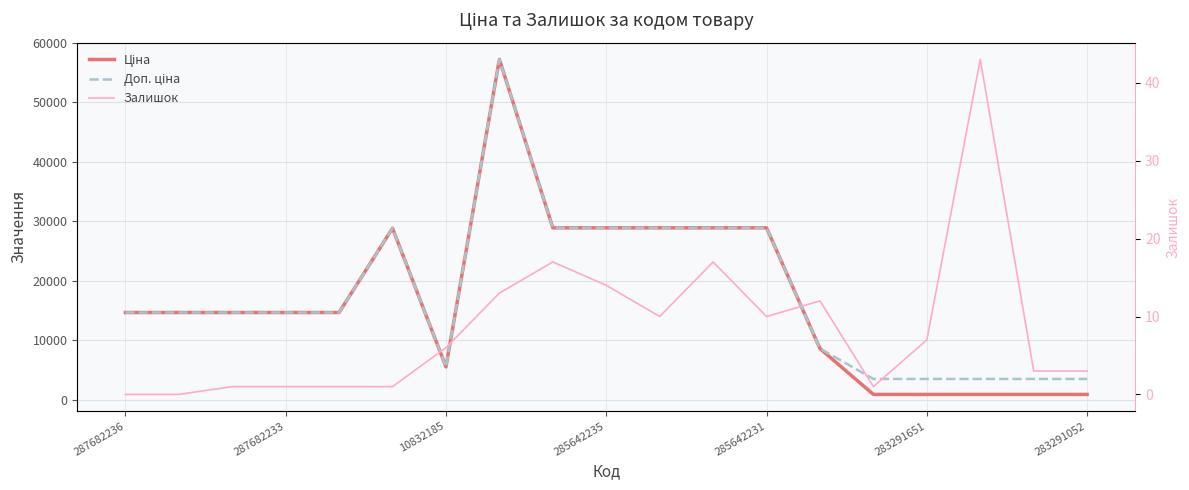

Reading right to left, what are all the values shown in this chart?

Ціна: 868.0	868.0	868.0	868.0	868.0	8581.1	28890.3	28890.3	28890.3	28890.3	28890.3	57235.5	5497.3	28821.8	14649.6	14649.6	14649.6	14649.6	14649.6
Доп. ціна: 3472.1	3472.1	3472.1	3472.1	3472.1	8581.1	28890.3	28890.3	28890.3	28890.3	28890.3	57235.5	5497.3	28821.8	14649.6	14649.6	14649.6	14649.6	14649.6
Залишок: 3.0	3.0	43.0	7.0	1.0	12.0	10.0	17.0	10.0	14.0	17.0	13.0	6.0	1.0	1.0	1.0	1.0	0.0	0.0